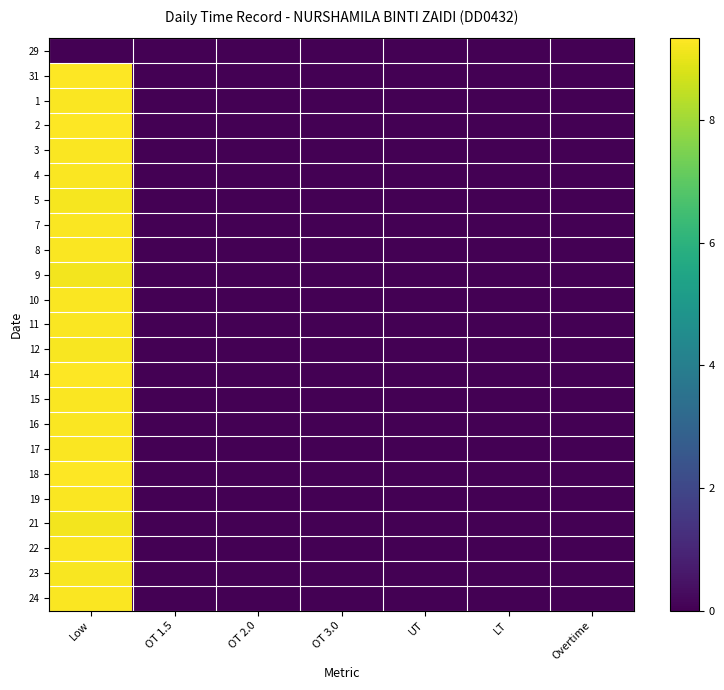

Reading left to right, list all the values displayed in this chart.

29: Low=0.0	OT 1.5=0.0	OT 2.0=0.0	OT 3.0=0.0	UT=0.0	LT=0.0	Overtime=0.0
31: Low=9.3	OT 1.5=0.0	OT 2.0=0.0	OT 3.0=0.0	UT=0.0	LT=0.0	Overtime=0.0
1: Low=9.3	OT 1.5=0.0	OT 2.0=0.0	OT 3.0=0.0	UT=0.0	LT=0.0	Overtime=0.0
2: Low=9.3	OT 1.5=0.0	OT 2.0=0.0	OT 3.0=0.0	UT=0.0	LT=0.0	Overtime=0.0
3: Low=9.3	OT 1.5=0.0	OT 2.0=0.0	OT 3.0=0.0	UT=0.0	LT=0.0	Overtime=0.0
4: Low=9.3	OT 1.5=0.0	OT 2.0=0.0	OT 3.0=0.0	UT=0.0	LT=0.0	Overtime=0.0
5: Low=9.2	OT 1.5=0.0	OT 2.0=0.0	OT 3.0=0.0	UT=0.0	LT=0.0	Overtime=0.0
7: Low=9.3	OT 1.5=0.0	OT 2.0=0.0	OT 3.0=0.0	UT=0.0	LT=0.0	Overtime=0.0
8: Low=9.3	OT 1.5=0.0	OT 2.0=0.0	OT 3.0=0.0	UT=0.0	LT=0.0	Overtime=0.0
9: Low=9.2	OT 1.5=0.0	OT 2.0=0.0	OT 3.0=0.0	UT=0.0	LT=0.0	Overtime=0.0
10: Low=9.3	OT 1.5=0.0	OT 2.0=0.0	OT 3.0=0.0	UT=0.0	LT=0.0	Overtime=0.0
11: Low=9.3	OT 1.5=0.0	OT 2.0=0.0	OT 3.0=0.0	UT=0.0	LT=0.0	Overtime=0.0
12: Low=9.2	OT 1.5=0.0	OT 2.0=0.0	OT 3.0=0.0	UT=0.0	LT=0.0	Overtime=0.0
14: Low=9.3	OT 1.5=0.0	OT 2.0=0.0	OT 3.0=0.0	UT=0.0	LT=0.0	Overtime=0.0
15: Low=9.3	OT 1.5=0.0	OT 2.0=0.0	OT 3.0=0.0	UT=0.0	LT=0.0	Overtime=0.0
16: Low=9.3	OT 1.5=0.0	OT 2.0=0.0	OT 3.0=0.0	UT=0.0	LT=0.0	Overtime=0.0
17: Low=9.3	OT 1.5=0.0	OT 2.0=0.0	OT 3.0=0.0	UT=0.0	LT=0.0	Overtime=0.0
18: Low=9.3	OT 1.5=0.0	OT 2.0=0.0	OT 3.0=0.0	UT=0.0	LT=0.0	Overtime=0.0
19: Low=9.3	OT 1.5=0.0	OT 2.0=0.0	OT 3.0=0.0	UT=0.0	LT=0.0	Overtime=0.0
21: Low=9.2	OT 1.5=0.0	OT 2.0=0.0	OT 3.0=0.0	UT=0.0	LT=0.0	Overtime=0.0
22: Low=9.3	OT 1.5=0.0	OT 2.0=0.0	OT 3.0=0.0	UT=0.0	LT=0.0	Overtime=0.0
23: Low=9.2	OT 1.5=0.0	OT 2.0=0.0	OT 3.0=0.0	UT=0.0	LT=0.0	Overtime=0.0
24: Low=9.3	OT 1.5=0.0	OT 2.0=0.0	OT 3.0=0.0	UT=0.0	LT=0.0	Overtime=0.0